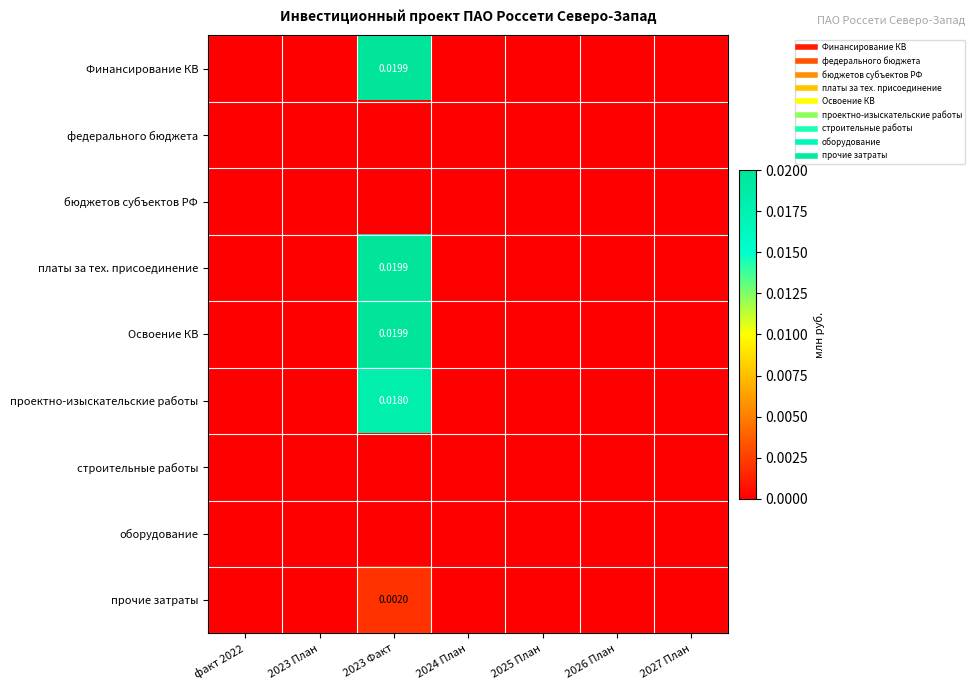

Which has a higher value, 2025 План or 2027 План?

2025 План